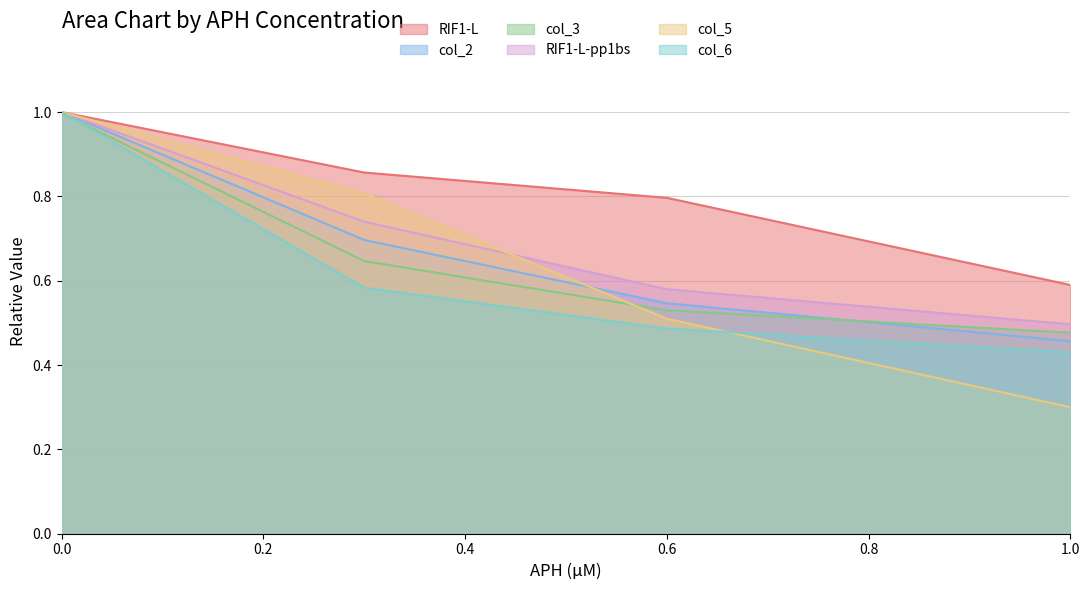

What is the maximum value for RIF1-L?

1.0